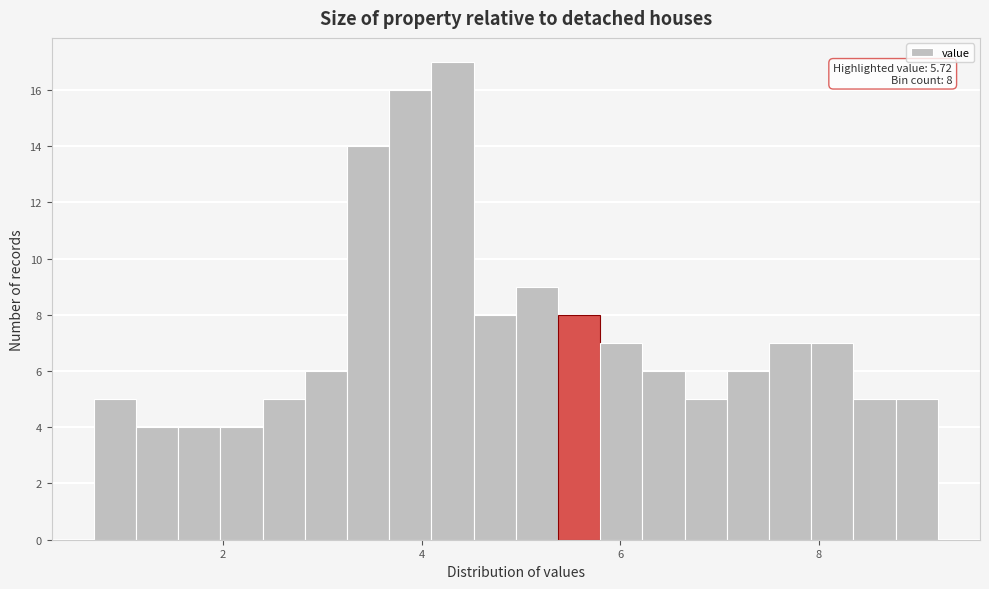

Around what value on the x-axis is the tallest bar? Give the approximate position of its centre, as read against the axis.

4.4